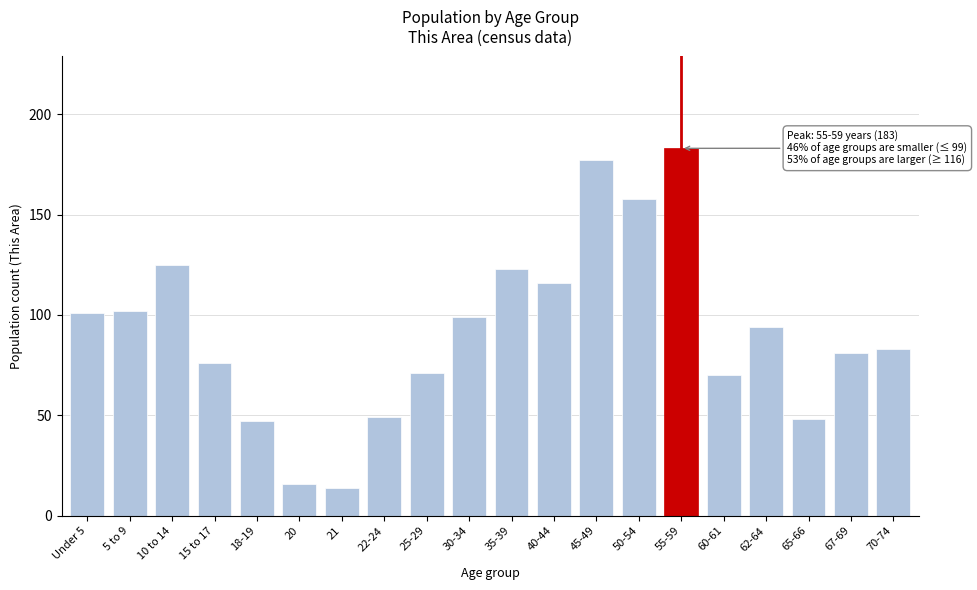

Reading left to right, list all the values displayed in this chart.

101	102	125	76	47	16	14	49	71	99	123	116	177	158	183	70	94	48	81	83